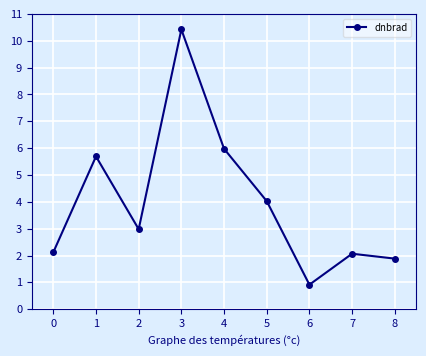

What is the value of the 8th point from the left?

2.1